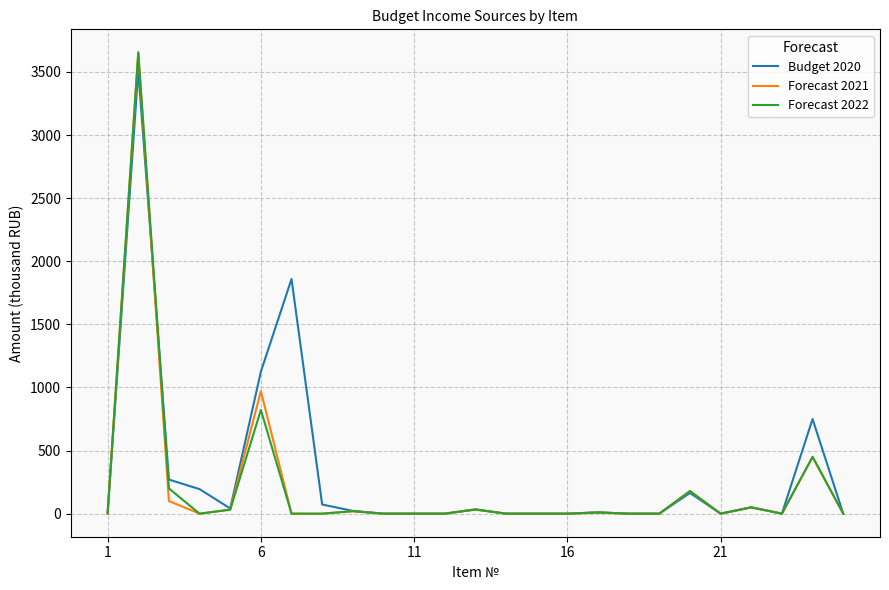

What is the highest value of the Forecast 2022 series?

3655.1